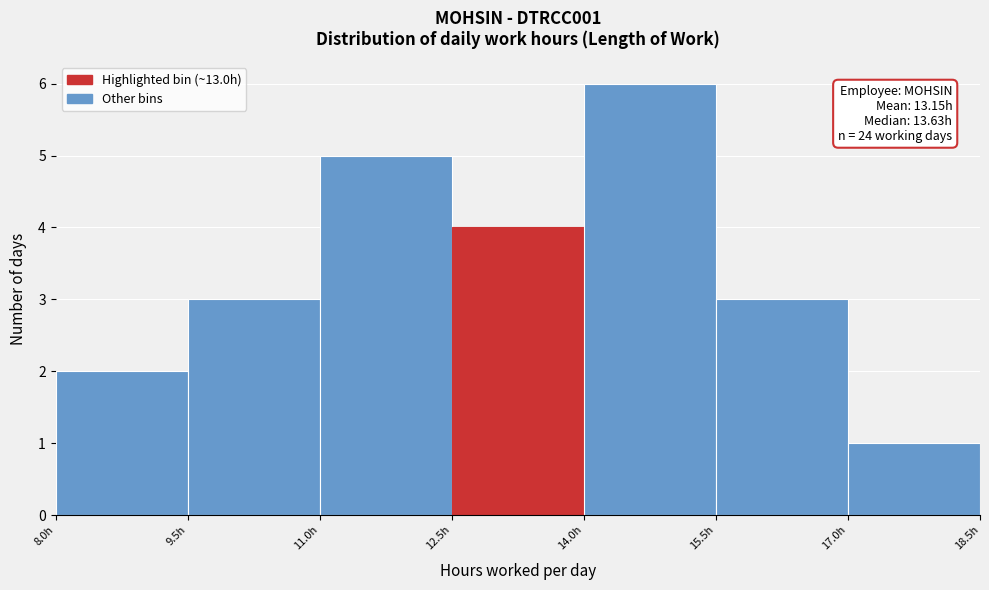

Over which range of the x-axis is the bar tallest?

14.0 to 15.5